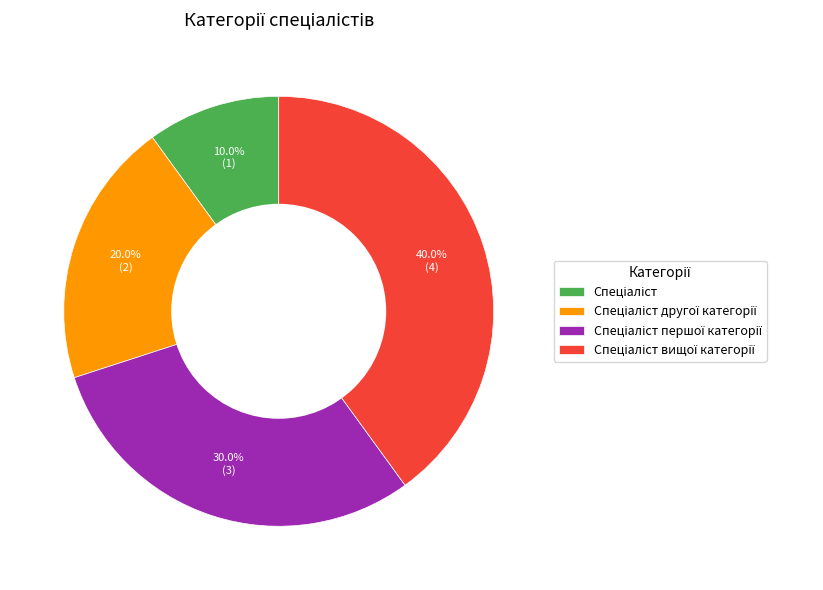

Is there a majority slice in this chart?

No